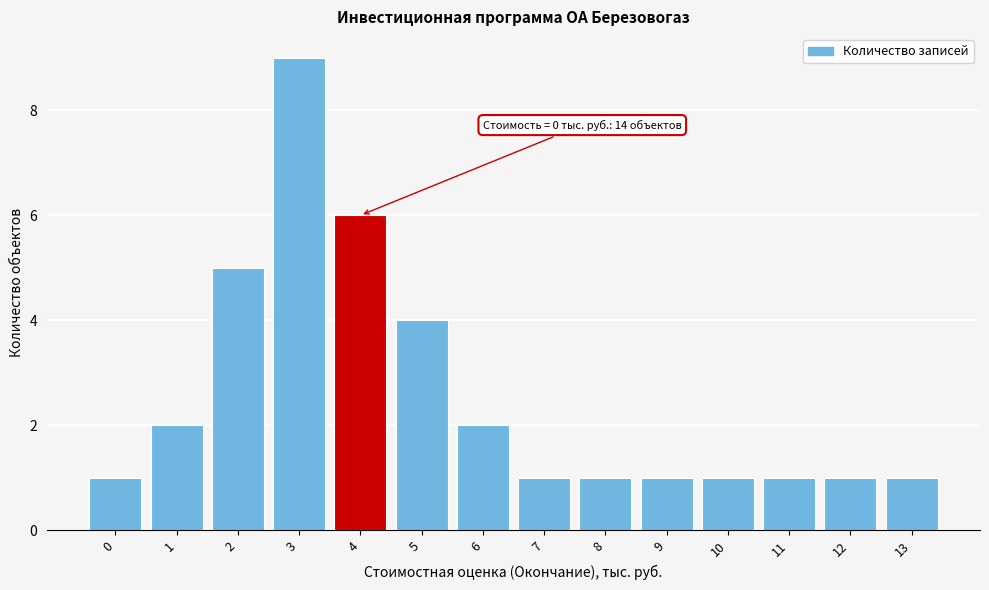

Reading left to right, extract all data points from this chart.

1	2	5	9	6	4	2	1	1	1	1	1	1	1